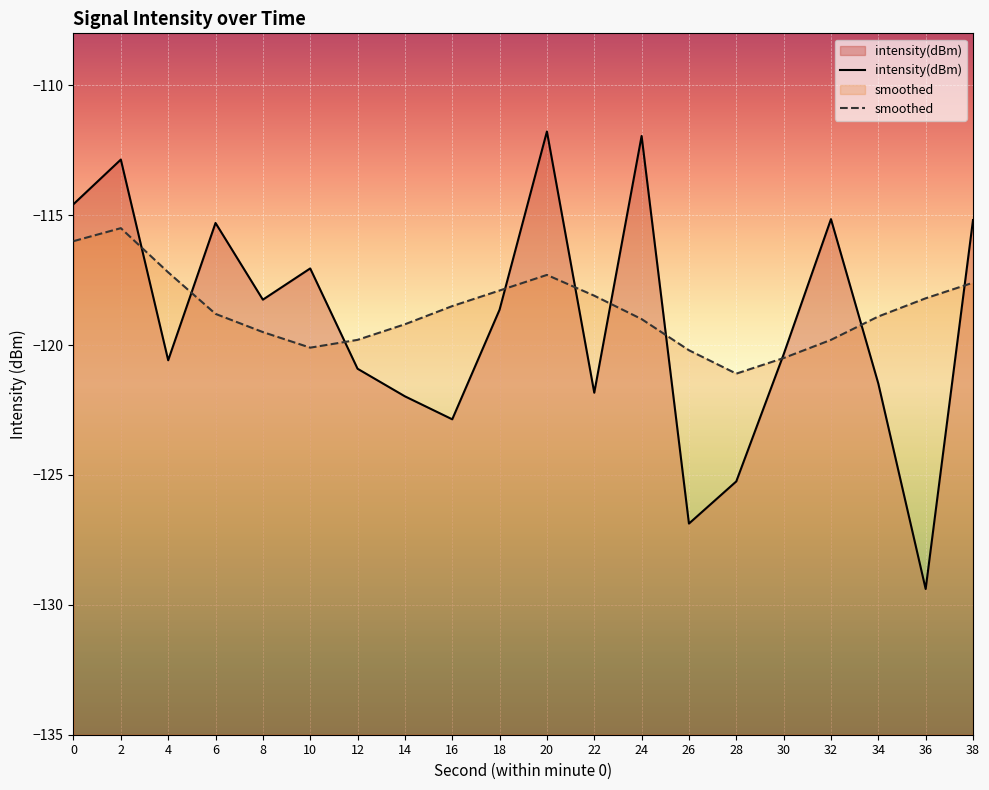

How many values in the smoothed series exceed -118?

6